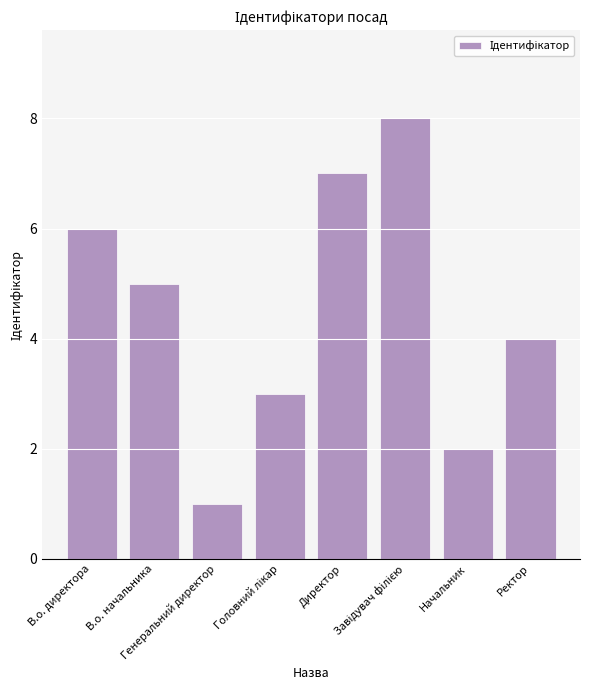

True or false: the data shows 1 at Генеральний директор.

True